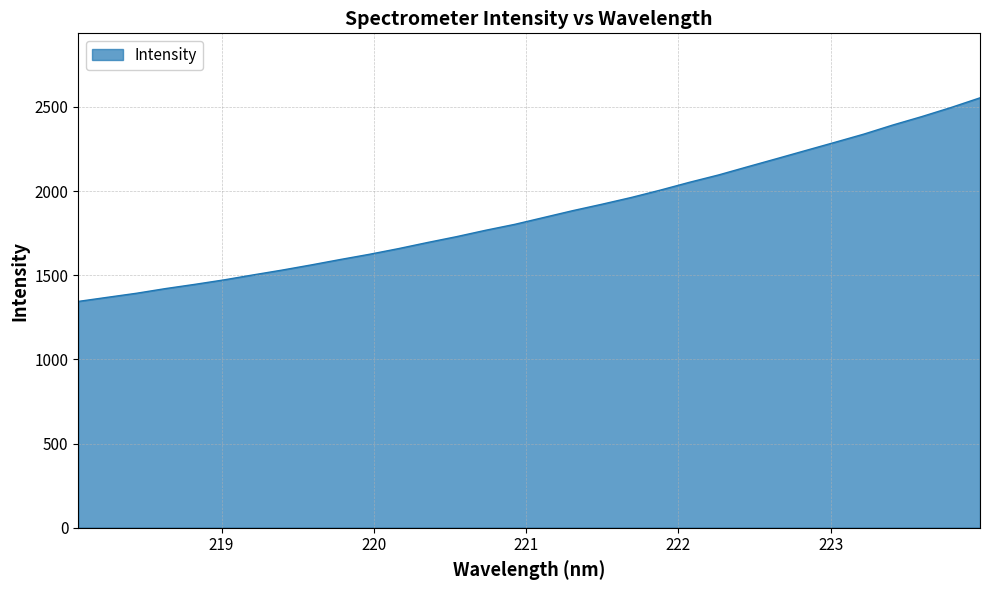

How many lines are shown in the chart?

1